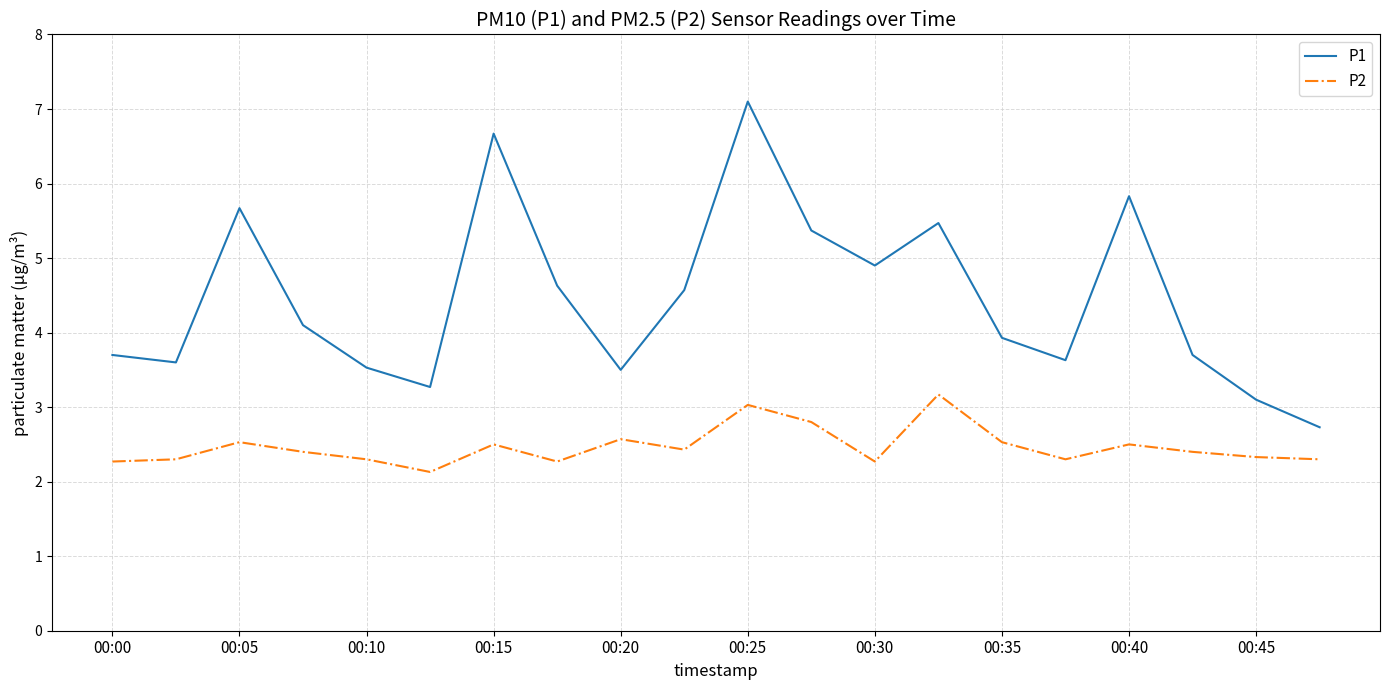

True or false: P2 and P1 intersect in this chart.

False